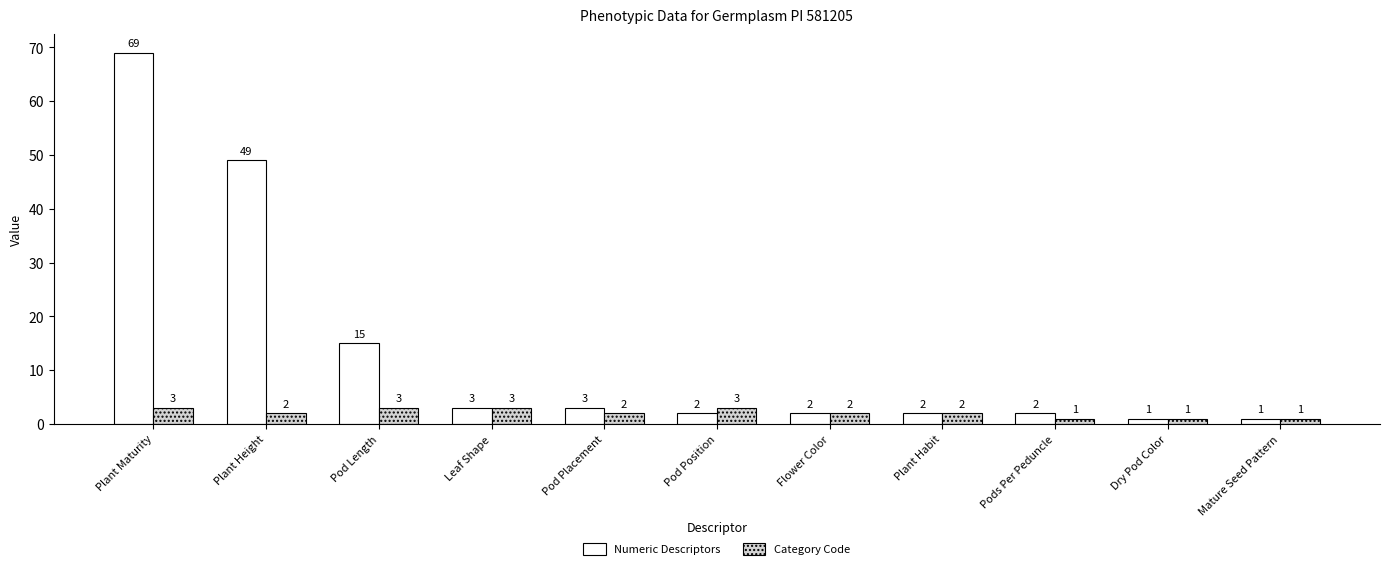

Reading left to right, what are all the values shown in this chart?

Numeric Descriptors: 69	49	15	3	3	2	2	2	2	1	1
Category Code: 3	2	3	3	2	3	2	2	1	1	1